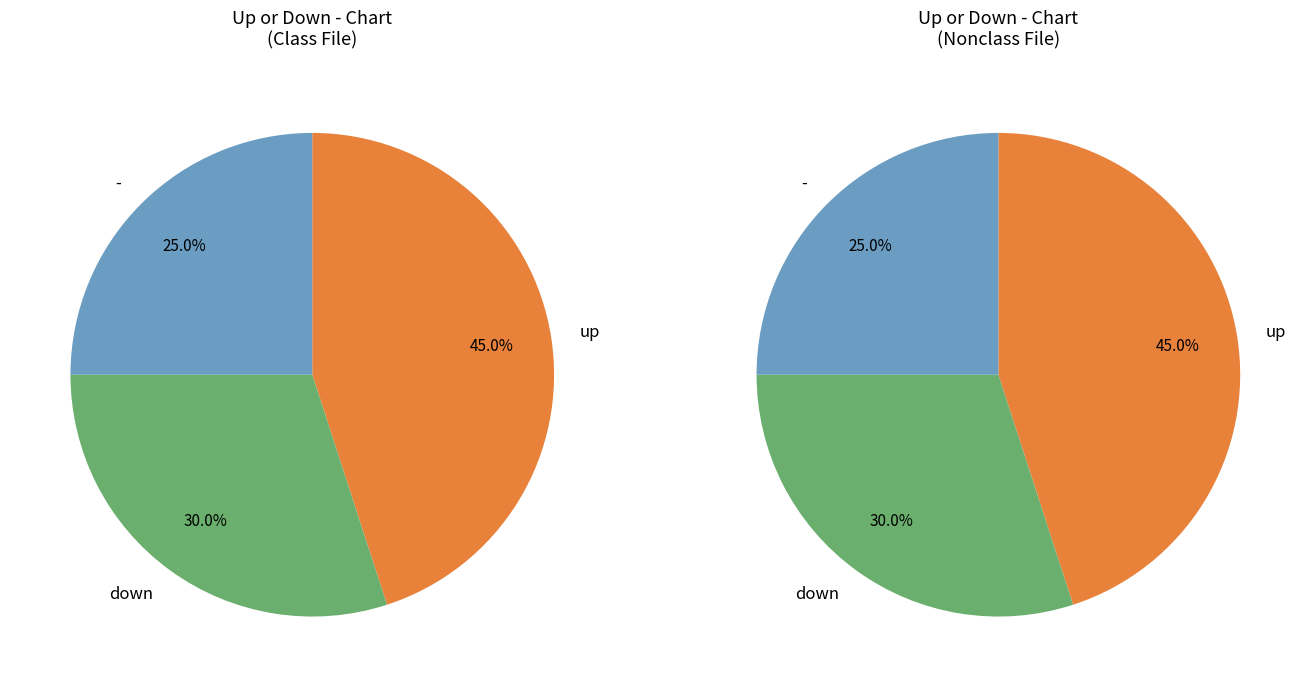

Which category has the biggest portion of the pie?

up